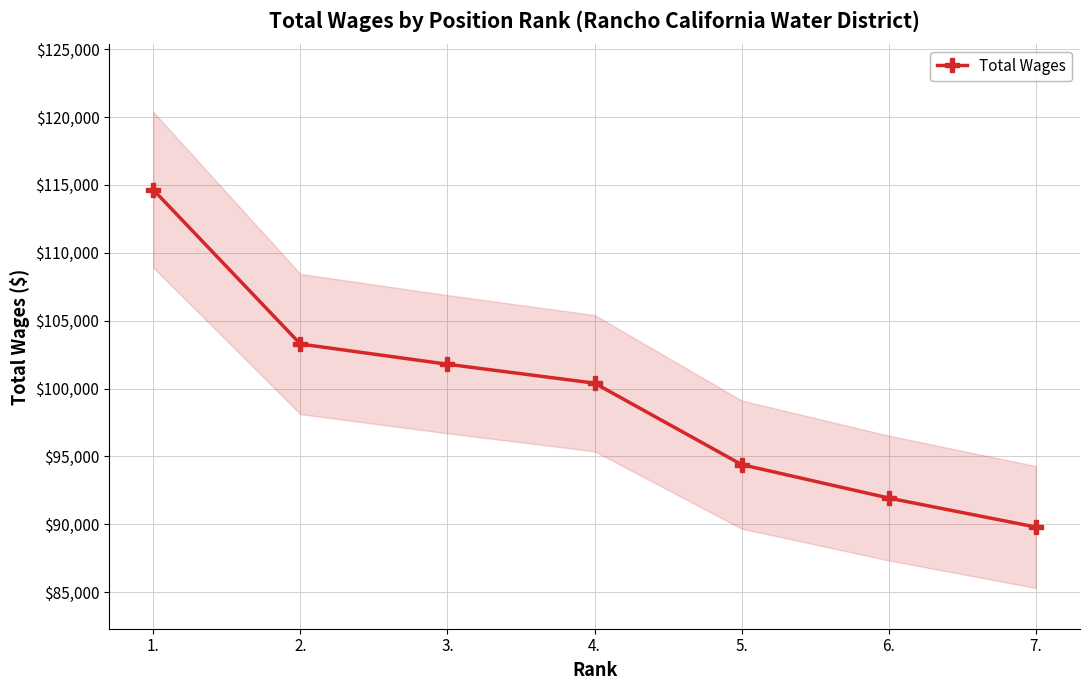

Reading left to right, extract all data points from this chart.

1.=114642	2.=103280	3.=101789	4.=100396	5.=94396	6.=91932	7.=89796